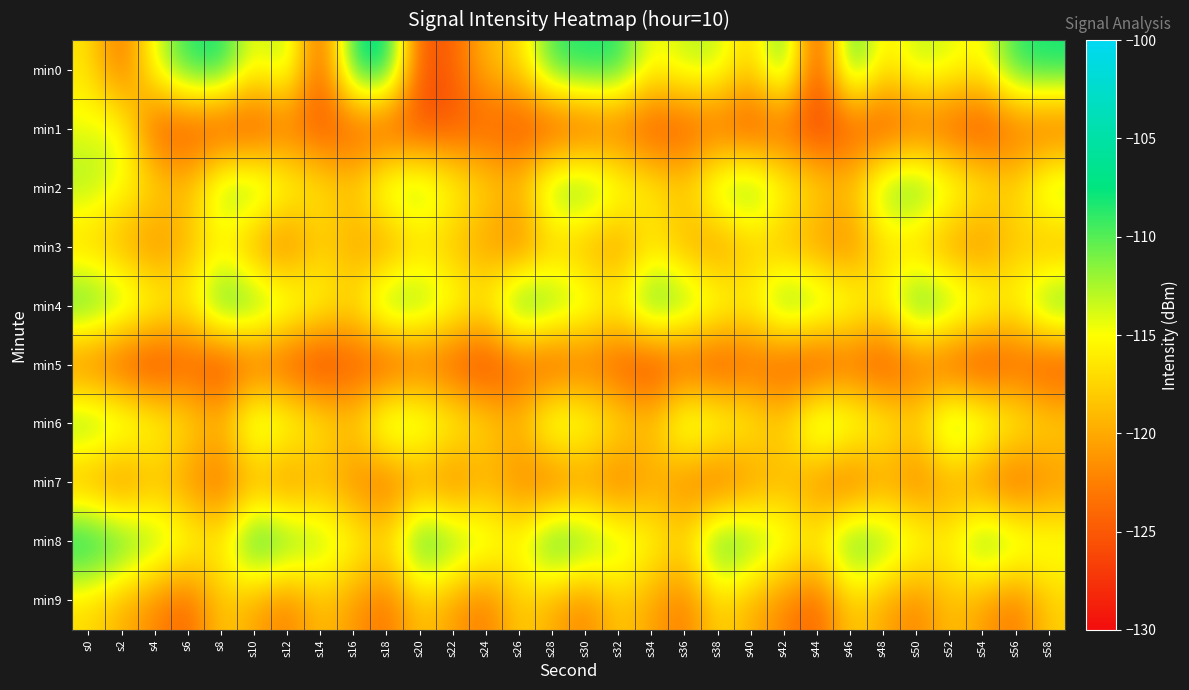

Reading right to left, what are all the values shown in this chart?

min0: s58=-107.8	s56=-108.4	s54=-115.5	s52=-113.9	s50=-112.7	s48=-116.8	s46=-107.8	s44=-127.7	s42=-108.3	s40=-118.3	s38=-112.7	s36=-112.9	s34=-115.3	s32=-108.0	s30=-108.1	s28=-108.8	s26=-117.4	s24=-119.0	s22=-124.5	s20=-125.8	s18=-105.7	s16=-107.4	s14=-126.1	s12=-111.3	s10=-115.4	s8=-107.5	s6=-108.4	s4=-113.8	s2=-124.1	s0=-116.4
min1: s58=-125.4	s56=-124.3	s54=-126.8	s52=-125.6	s50=-124.7	s48=-126.4	s46=-125.8	s44=-127.2	s42=-125.1	s40=-126.5	s38=-124.9	s36=-125.7	s34=-126.3	s32=-124.5	s30=-125.9	s28=-127.0	s26=-126.1	s24=-124.8	s22=-125.5	s20=-126.0	s18=-126.6	s16=-125.6	s14=-125.3	s12=-124.2	s10=-126.7	s8=-127.1	s6=-126.1	s4=-125.6	s2=-113.7	s0=-114.4
min2: s58=-110.5	s56=-117.1	s54=-114.8	s52=-112.3	s50=-108.4	s48=-110.0	s46=-118.0	s44=-116.5	s42=-113.7	s40=-109.2	s38=-110.8	s36=-117.4	s34=-115.1	s32=-112.6	s30=-108.9	s28=-109.5	s26=-118.3	s24=-116.8	s22=-114.1	s20=-110.7	s18=-111.2	s16=-117.6	s14=-115.9	s12=-113.4	s10=-109.8	s8=-110.3	s6=-118.7	s4=-116.2	s2=-114.5	s0=-112.0
min3: s58=-120.8	s56=-118.3	s54=-122.8	s52=-121.7	s50=-119.2	s48=-117.5	s46=-123.0	s44=-121.5	s42=-120.0	s40=-118.7	s38=-122.4	s36=-119.9	s34=-117.2	s32=-121.9	s30=-120.4	s28=-118.9	s26=-123.5	s24=-121.0	s22=-119.5	s20=-117.8	s18=-122.1	s16=-120.6	s14=-118.1	s12=-123.9	s10=-121.3	s8=-116.8	s6=-119.4	s4=-122.7	s2=-120.2	s0=-118.5
min4: s58=-108.0	s56=-114.8	s54=-112.3	s52=-109.8	s50=-107.3	s48=-115.2	s46=-112.7	s44=-110.2	s42=-108.5	s40=-115.0	s38=-112.5	s36=-110.0	s34=-107.8	s32=-114.5	s30=-112.0	s28=-109.5	s26=-107.0	s24=-115.4	s22=-112.9	s20=-110.3	s18=-108.8	s16=-116.6	s14=-114.1	s12=-111.6	s10=-109.0	s8=-107.5	s6=-115.8	s4=-113.3	s2=-110.7	s0=-108.2
min5: s58=-127.0	s56=-125.5	s54=-127.8	s52=-126.3	s50=-124.4	s48=-126.9	s46=-125.1	s44=-127.7	s42=-126.2	s40=-124.7	s38=-127.3	s36=-125.8	s34=-127.5	s32=-126.0	s30=-124.3	s28=-126.8	s26=-125.0	s24=-127.6	s22=-126.1	s20=-124.6	s18=-127.2	s16=-125.7	s14=-128.0	s12=-126.4	s10=-124.9	s8=-127.8	s6=-125.3	s4=-128.0	s2=-126.6	s0=-124.1
min6: s58=-116.5	s56=-114.0	s54=-111.5	s52=-109.0	s50=-116.7	s48=-114.2	s46=-111.7	s44=-109.2	s42=-117.3	s40=-114.8	s38=-112.3	s36=-110.8	s34=-118.0	s32=-115.5	s30=-113.0	s28=-110.5	s26=-118.8	s24=-116.3	s22=-113.8	s20=-111.3	s18=-109.8	s16=-117.7	s14=-115.2	s12=-112.7	s10=-110.2	s8=-118.5	s6=-116.0	s4=-113.5	s2=-111.0	s0=-109.5
min7: s58=-122.2	s56=-125.8	s54=-123.3	s52=-120.8	s50=-123.6	s48=-121.1	s46=-125.4	s44=-122.9	s42=-119.6	s40=-122.1	s38=-125.5	s36=-123.0	s34=-120.5	s32=-124.3	s30=-121.8	s28=-125.2	s26=-122.7	s24=-120.2	s22=-124.0	s20=-121.5	s18=-124.9	s16=-122.4	s14=-119.9	s12=-123.2	s10=-120.7	s8=-124.5	s6=-122.0	s4=-119.5	s2=-123.8	s0=-121.3
min8: s58=-113.5	s56=-111.0	s54=-108.5	s52=-115.3	s50=-112.8	s48=-110.3	s46=-107.8	s44=-115.0	s42=-112.5	s40=-110.0	s38=-107.5	s36=-116.8	s34=-114.3	s32=-111.8	s30=-109.3	s28=-106.8	s26=-114.6	s24=-112.1	s22=-109.6	s20=-107.1	s18=-116.4	s16=-113.9	s14=-111.4	s12=-108.9	s10=-106.4	s8=-115.7	s6=-113.2	s4=-110.7	s2=-108.2	s0=-105.7
min9: s58=-117.8	s56=-123.4	s54=-120.9	s52=-118.4	s50=-122.7	s48=-120.2	s46=-117.7	s44=-124.8	s42=-122.3	s40=-119.8	s38=-117.3	s36=-123.0	s34=-120.5	s32=-118.0	s30=-122.6	s28=-120.1	s26=-117.6	s24=-123.3	s22=-120.8	s20=-118.3	s18=-123.6	s16=-121.1	s14=-118.6	s12=-122.9	s10=-120.4	s8=-117.9	s6=-124.7	s4=-122.2	s2=-119.7	s0=-117.2